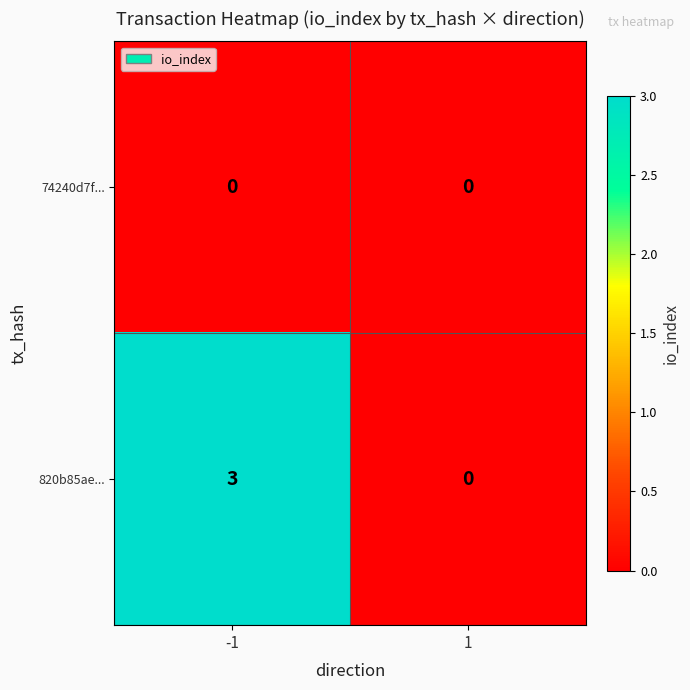

What is the approximate value of 820b85ae... at -1?

3